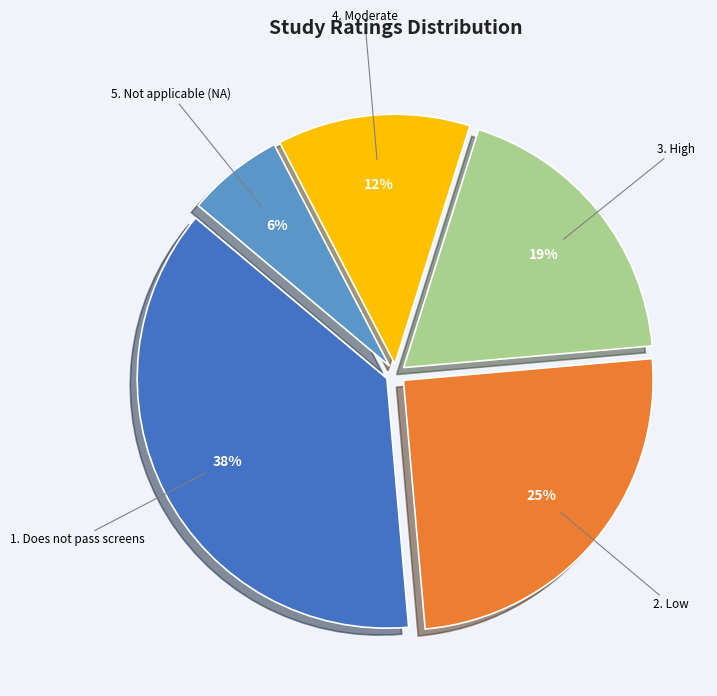

To the nearest percent, what is the average slice percentage?

20%